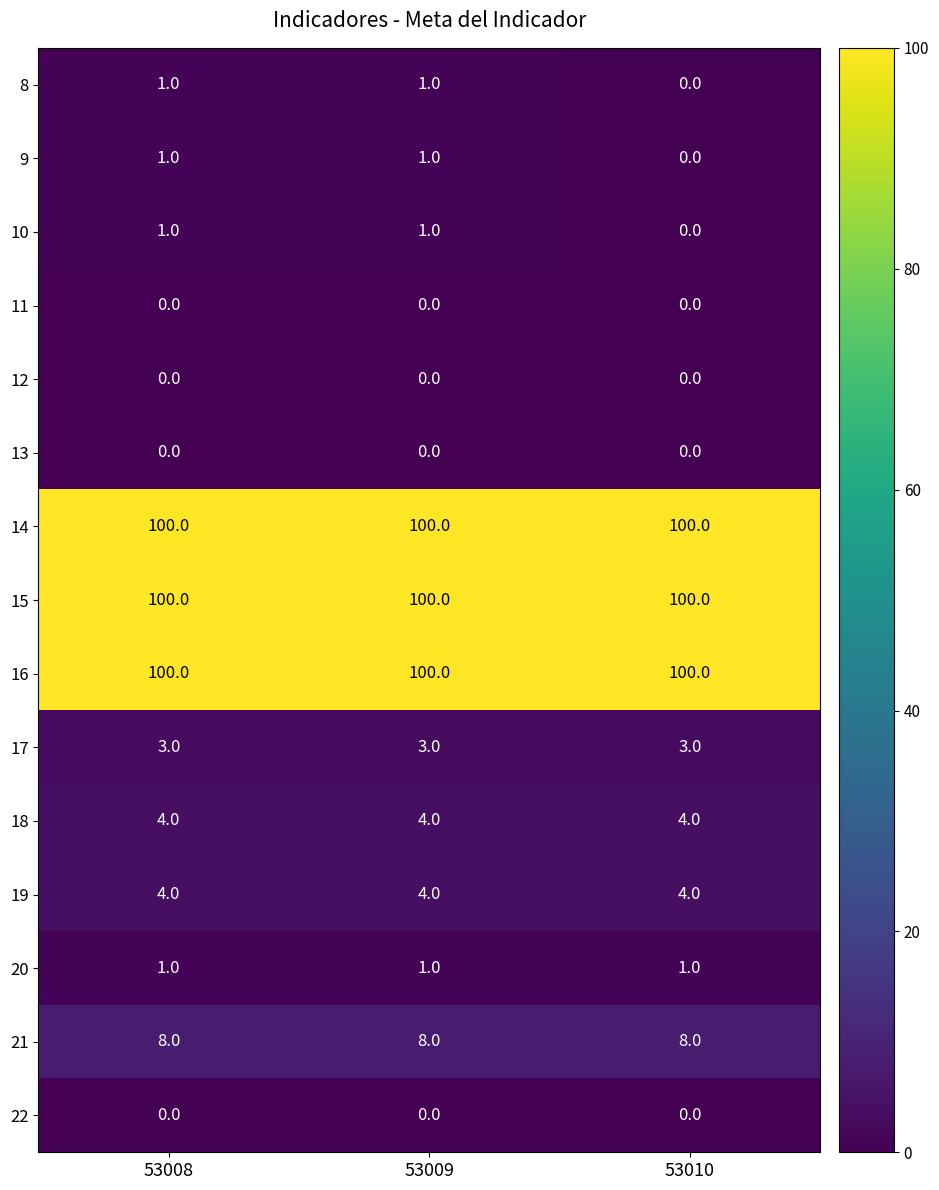

How many 10 values are between 0 and 1?

3